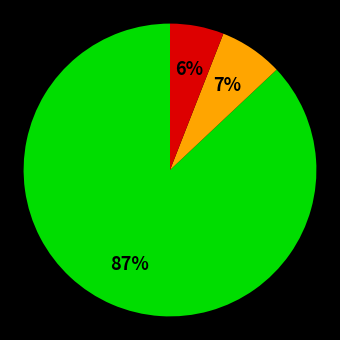

To the nearest percent, what is the average slice percentage?

33%